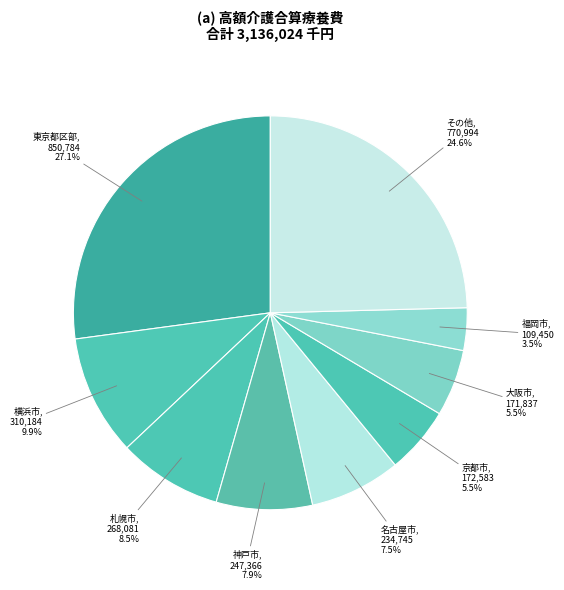

What is the largest slice in the pie chart?

東京都区部